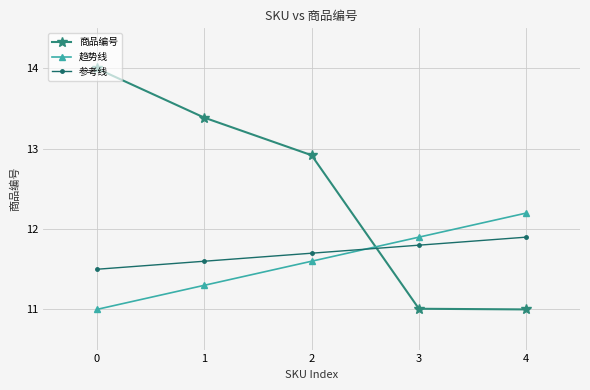

What is the spread (max minus min) of values at 1?

2.1